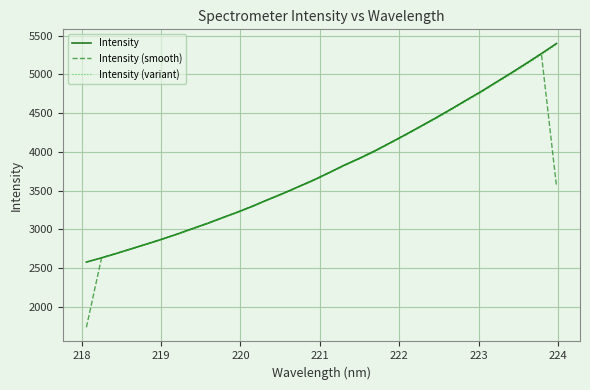

Which series has the largest range (max minus min)?

Intensity (smooth)